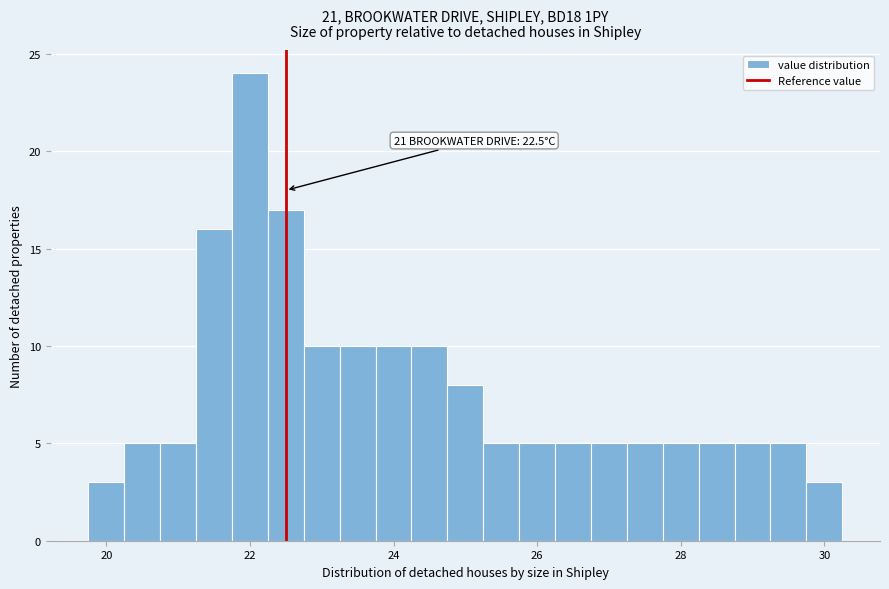

Around what value on the x-axis is the tallest bar? Give the approximate position of its centre, as read against the axis.

22.0